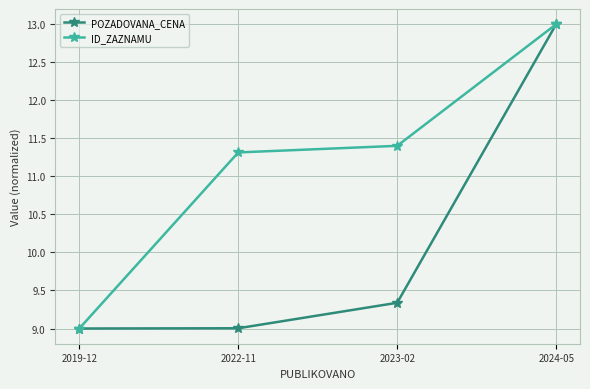

How many lines are shown in the chart?

2